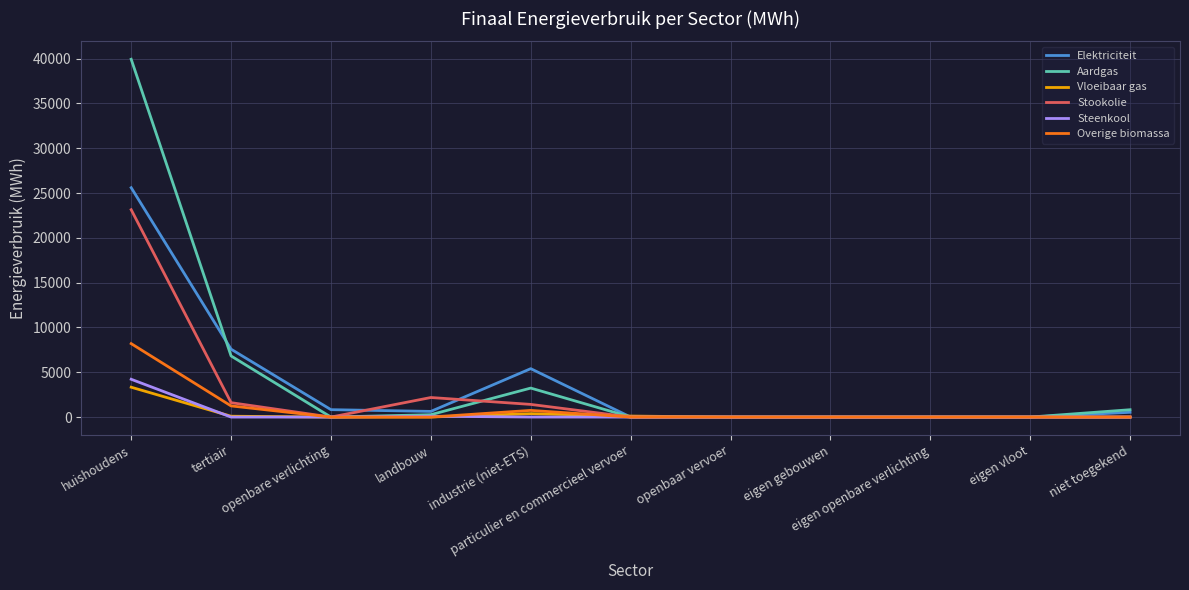

The Aardgas series shows 20737.6 at eigen vloot. True or false?

False